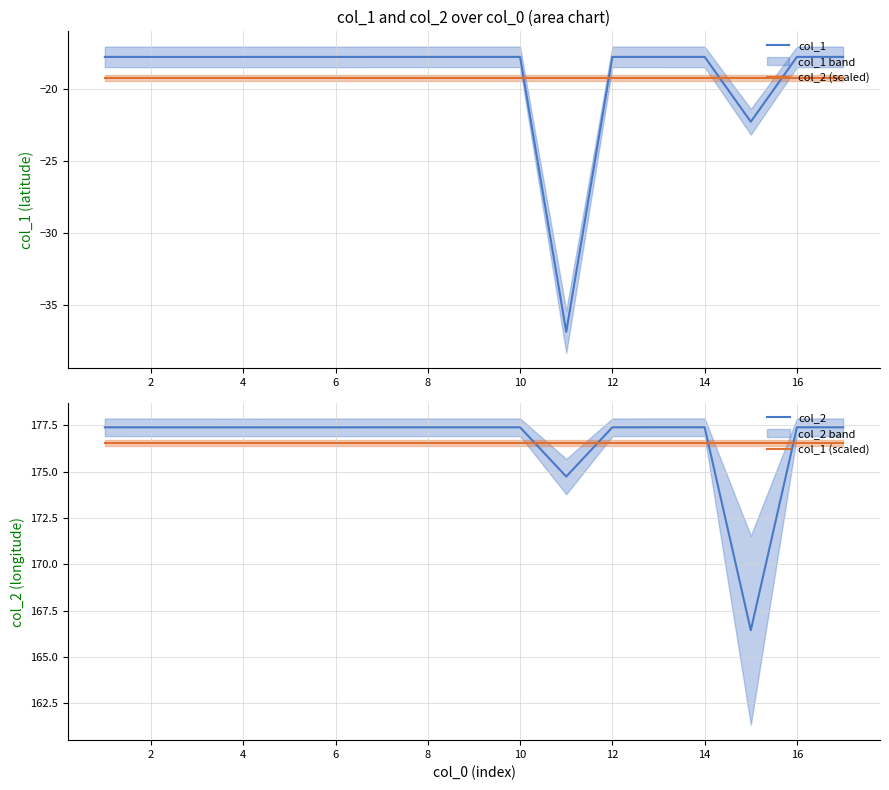

What is the sum of the col_2 (scaled) values at 12 and 10?

-38.5